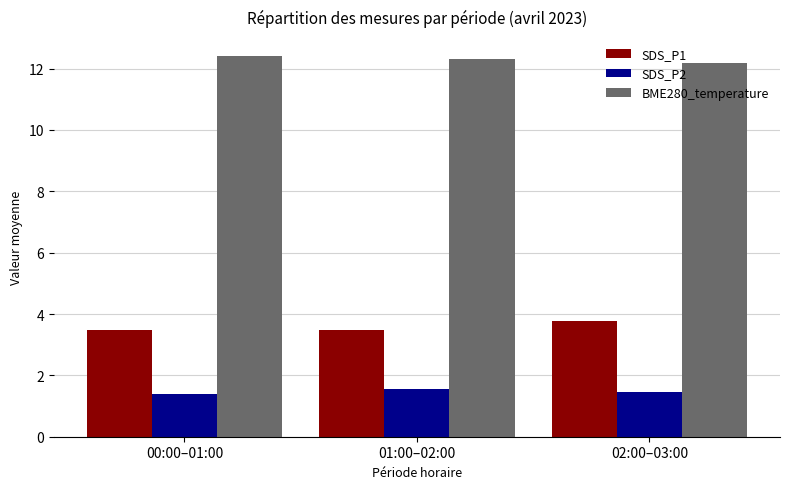

What is the spread (max minus min) of values at 01:00–02:00?

10.8